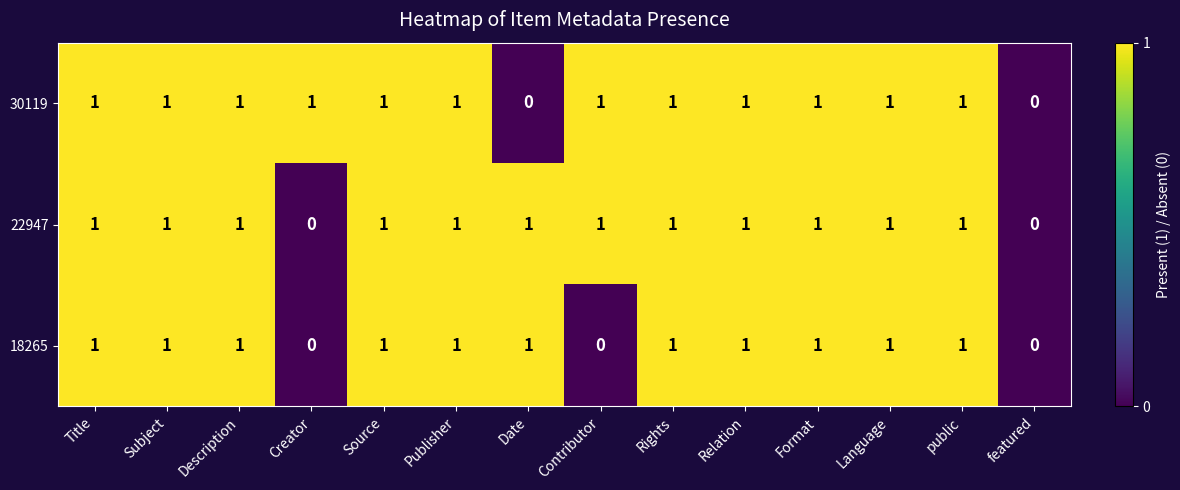

Is it true that 18265 equals 1 at Language?

True